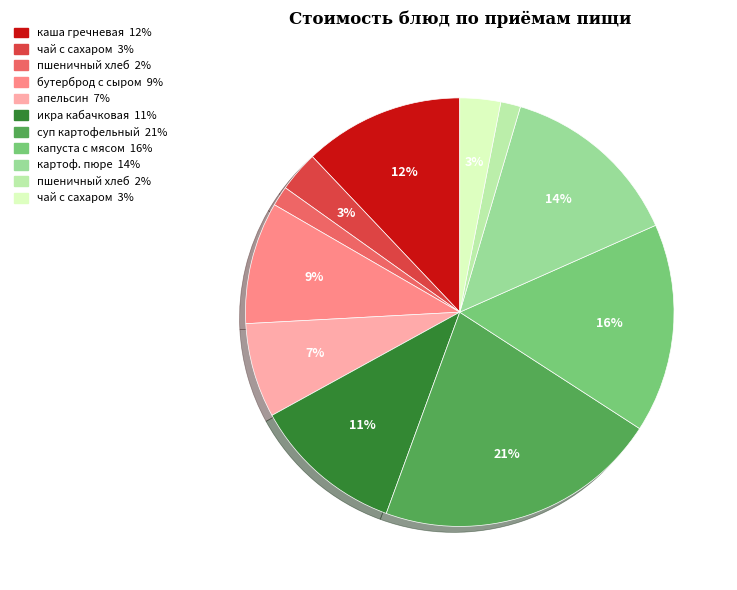

Count the number of slices in the pie.

11